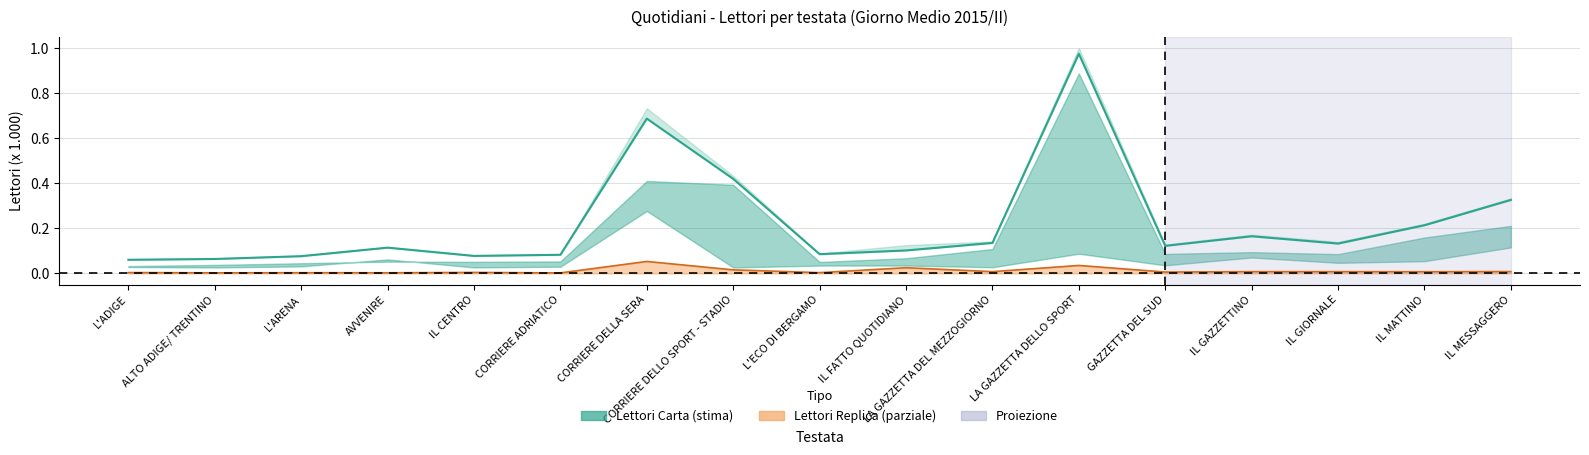

At which category does Lettori Carta (ADULTI) reach its first local peak?

AVVENIRE